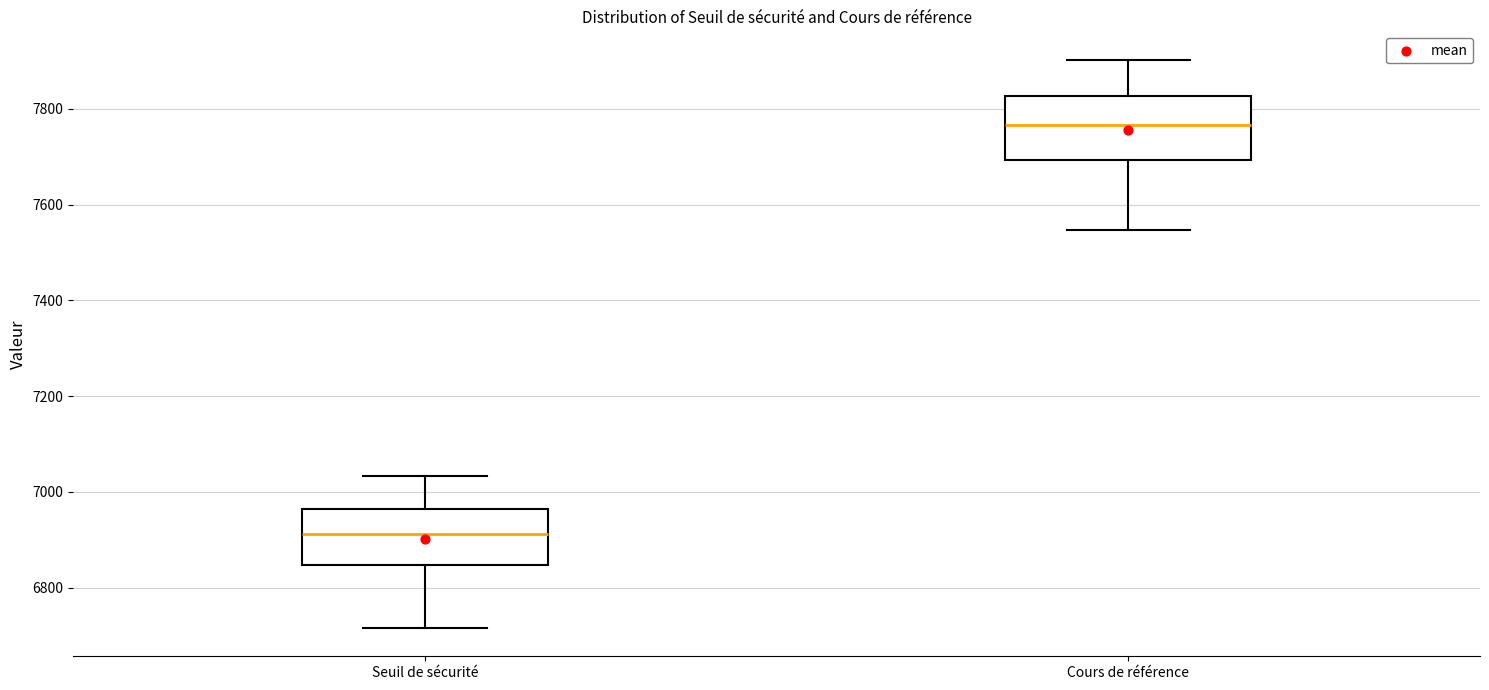

Where does the lower whisker of the box for Cours de référence end on the y-axis? The values are not printed on the chart, so give them approximately, as read against the axis.

7540